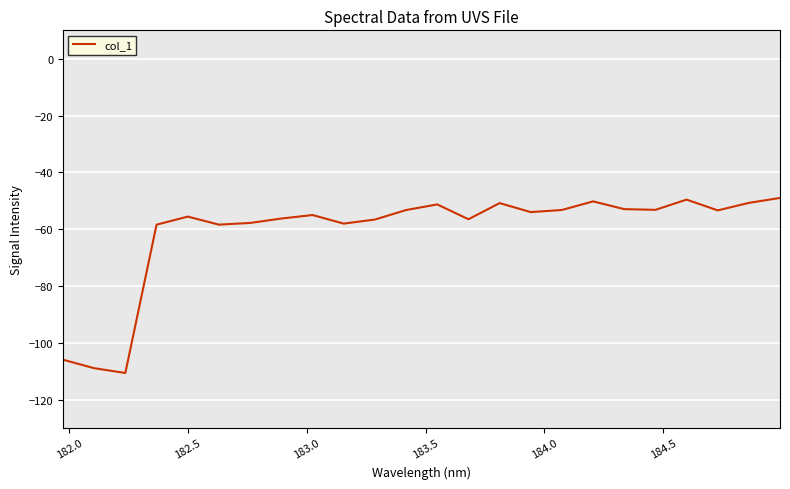

What is the maximum value shown in the chart?

-49.0